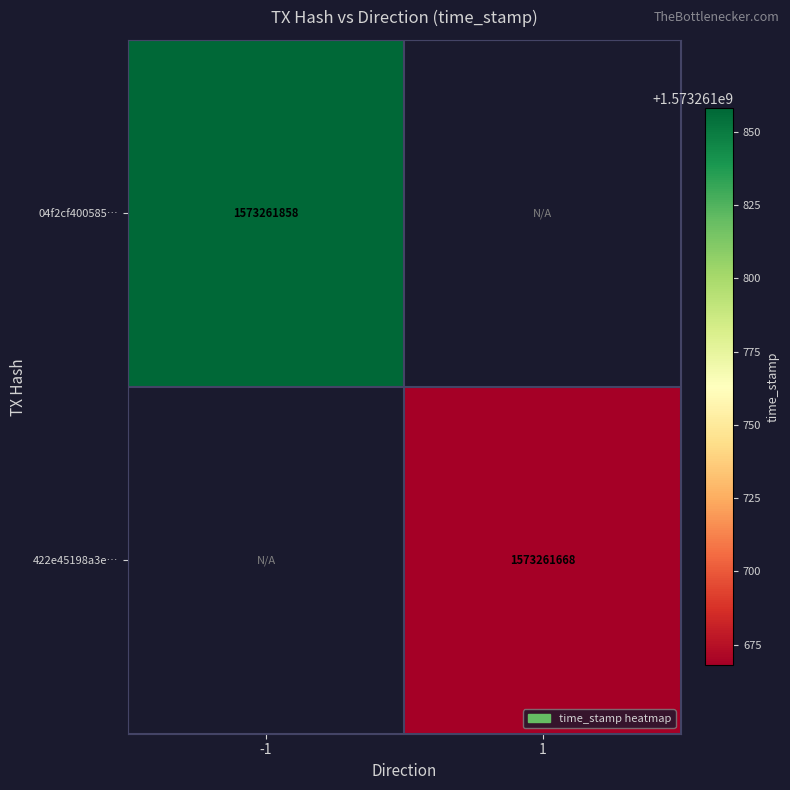

The value of 422e45198a3e6c230780e8337d2c5c2daa81777 at -1 is 0. True or false?

True